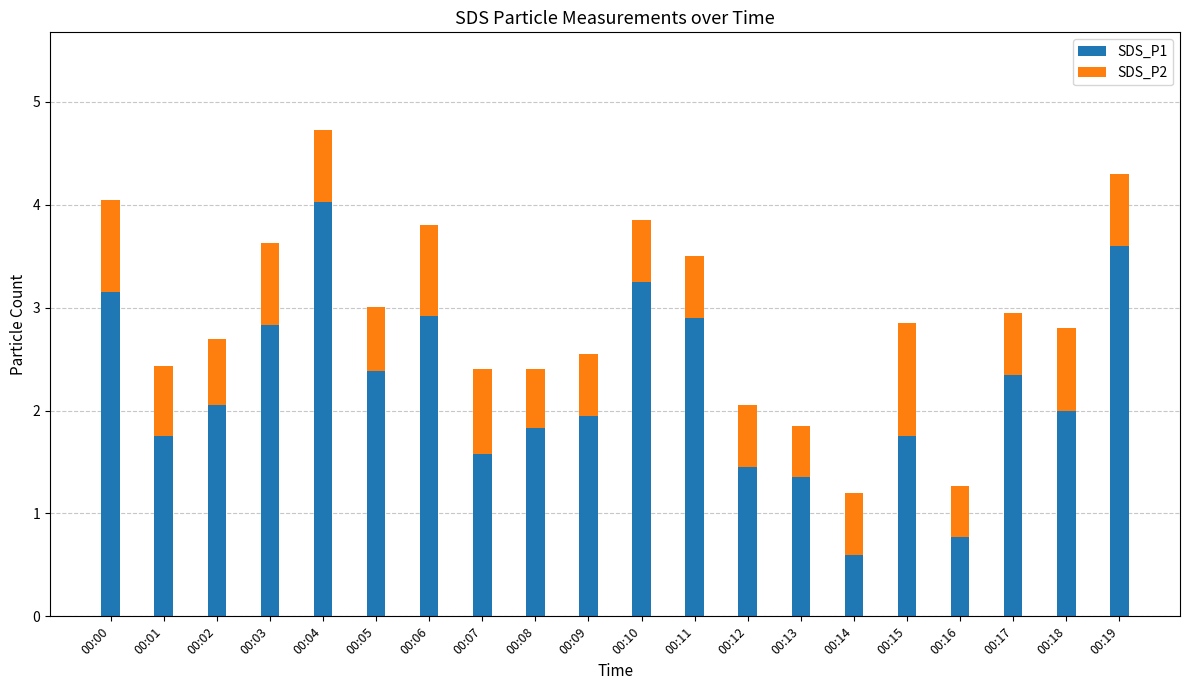

What is the difference between the SDS_P1 values at 00:17 and 00:09?

0.4